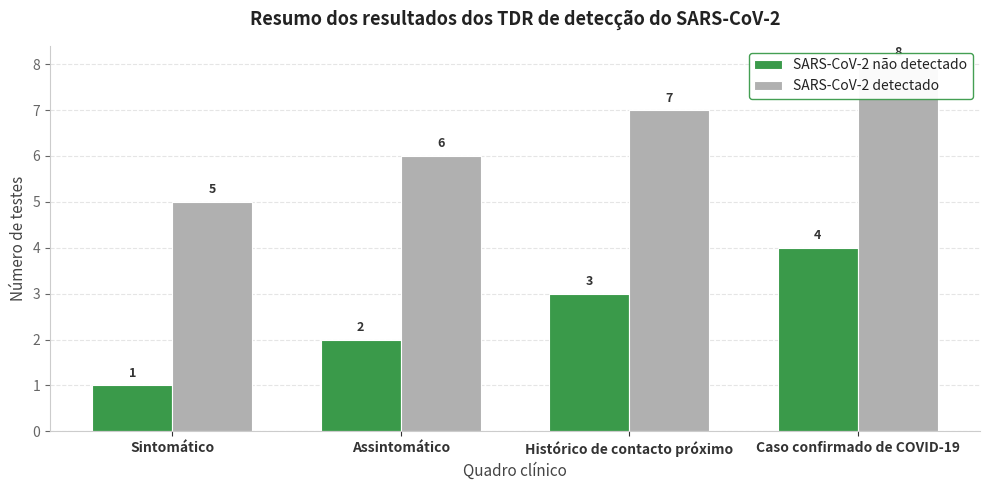

At which label is SARS-CoV-2 não detectado closest to 2?

Assintomático